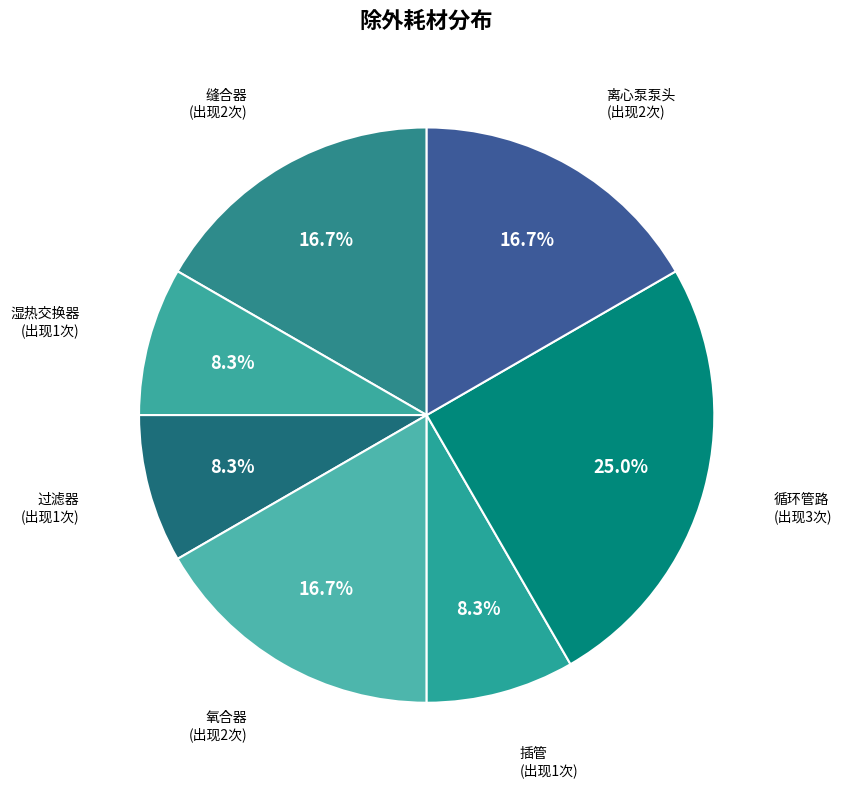

To the nearest percent, what is the average slice percentage?

14%